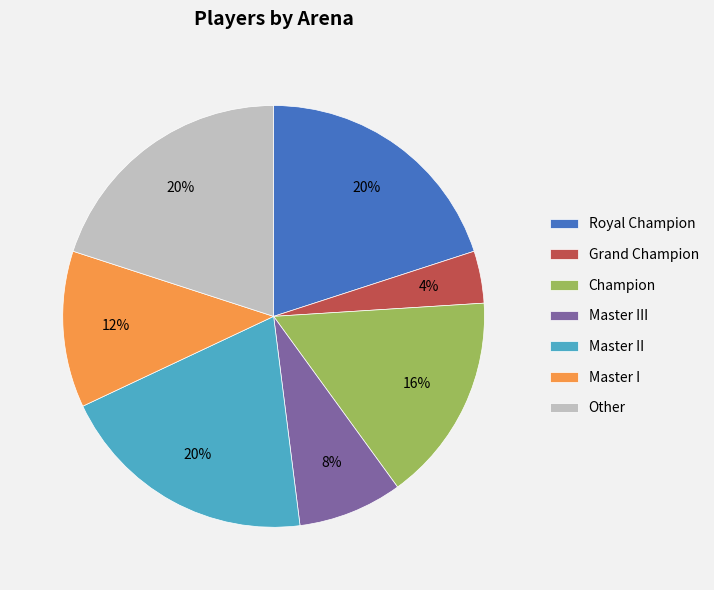

Which slice is the smallest?

Grand Champion